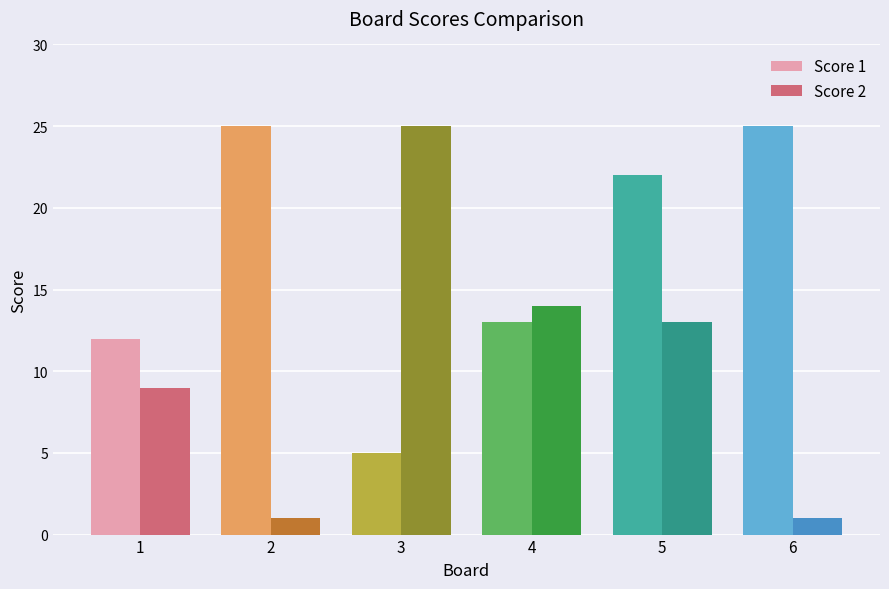

What is the maximum value shown in the chart?

25